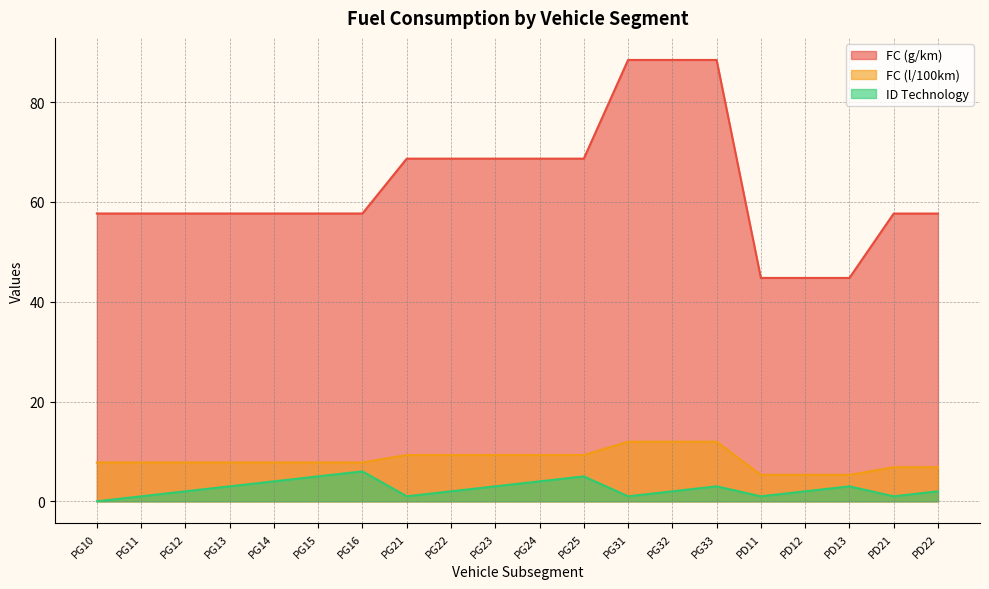

How many interior local peaks does the ID Technology series have?

4